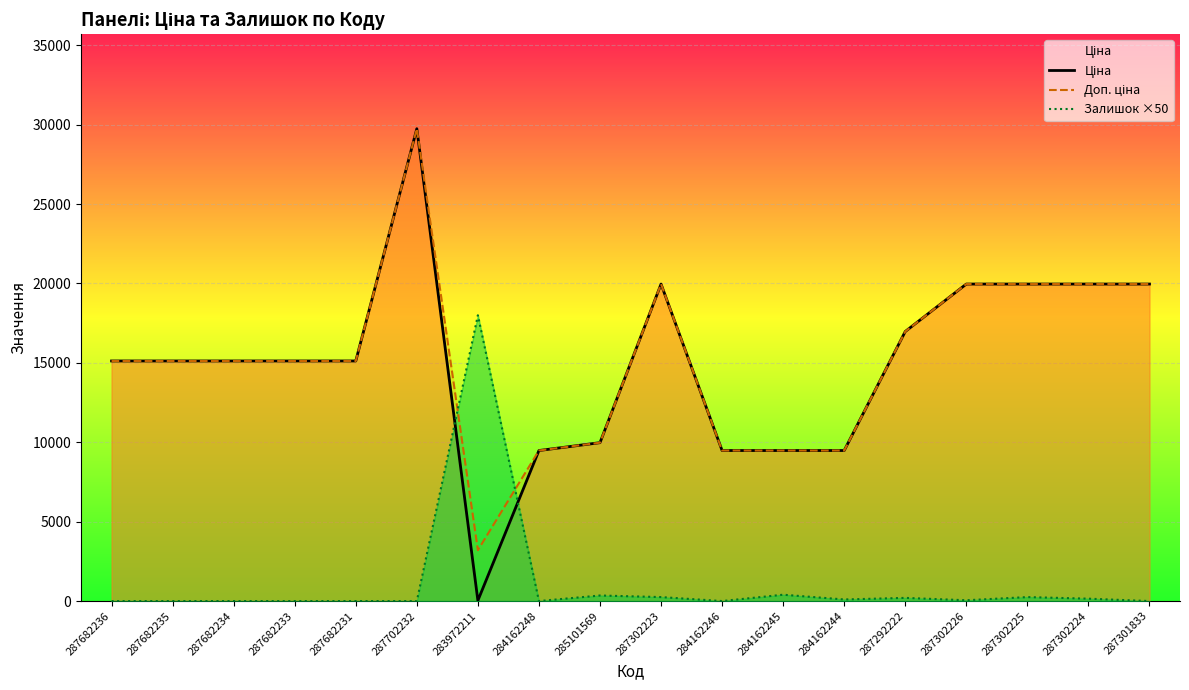

Is it true that Залишок ×50 equals 250.0 at 287302223?

True